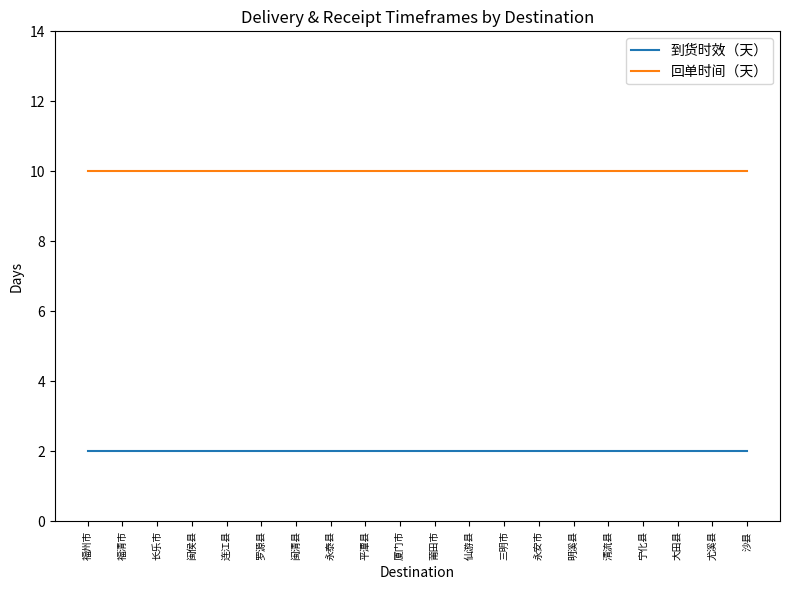

What is the difference between the highest and lowest values at 大田县?

8